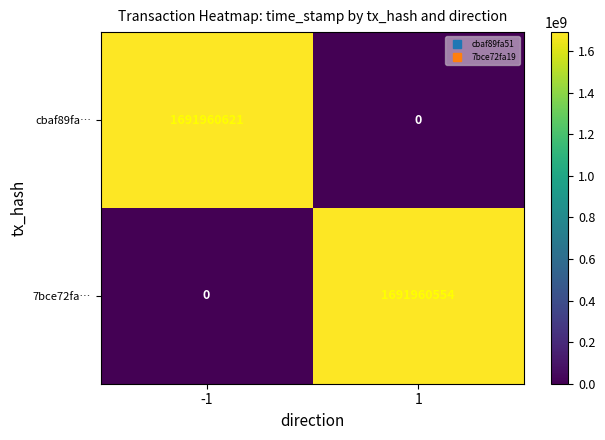

What is the greatest value displayed?

1691960621